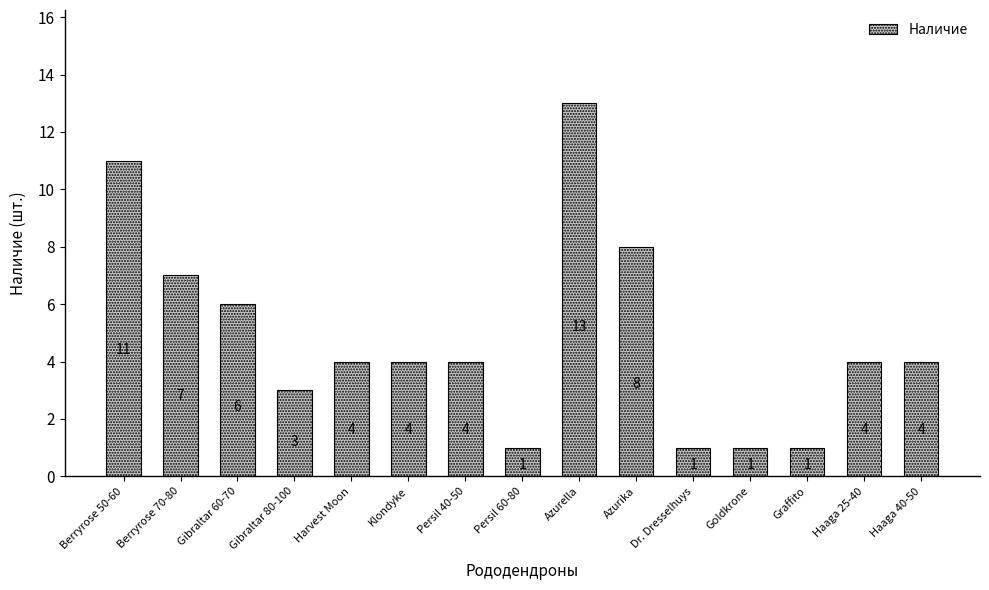

What is the value of the 9th bar from the left?

13